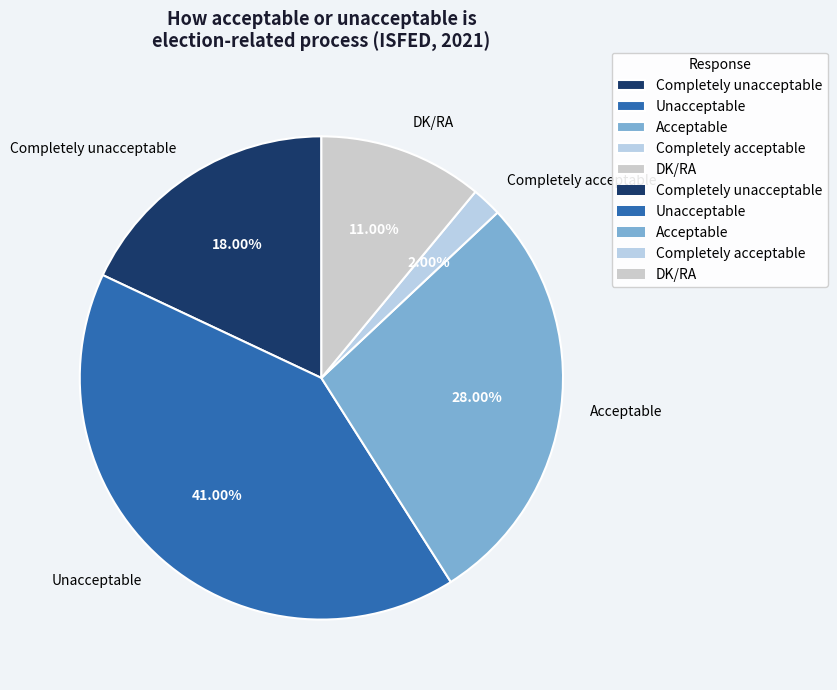

Does Acceptable account for over 50% of the chart?

No